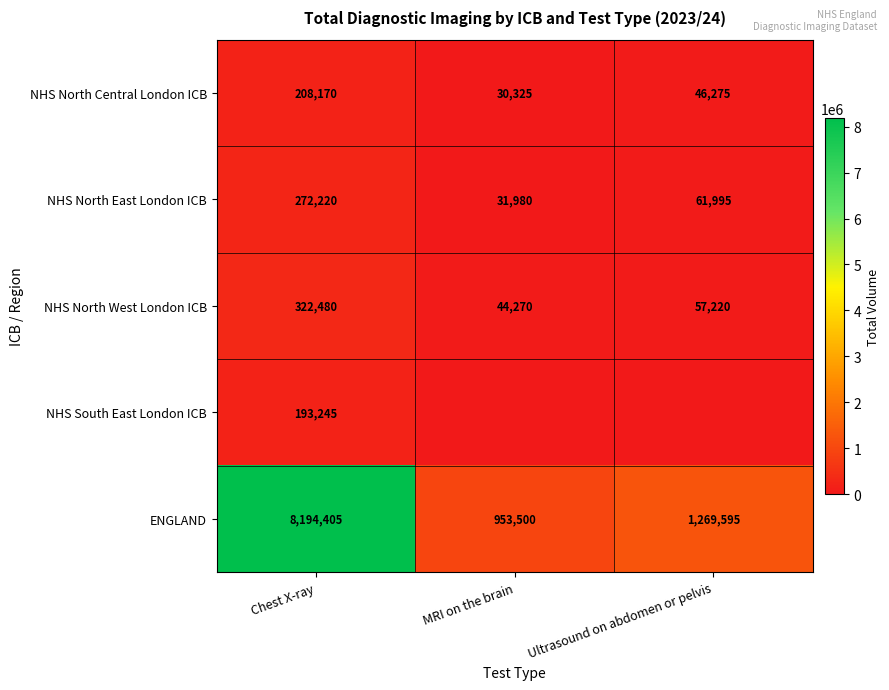

At which label is ENGLAND closest to 4573952?

Ultrasound on abdomen or pelvis